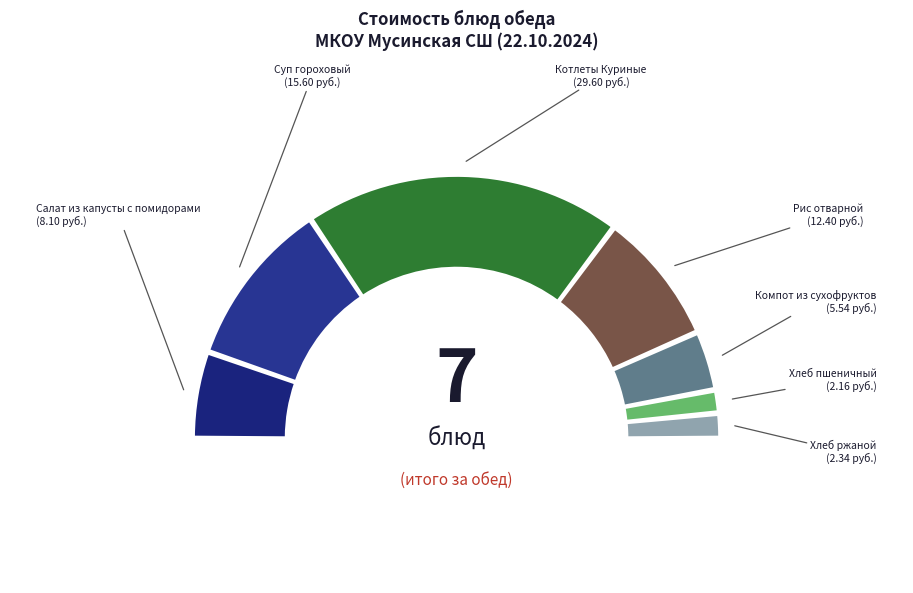

To the nearest percent, what is the difference between the largest and smallest slice percentages?

36%